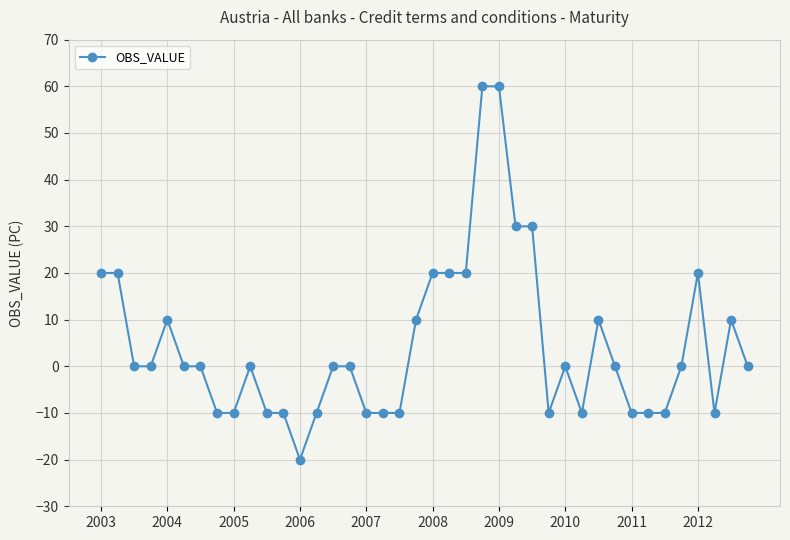

True or false: there are more than 1 points higher than both neighbors.

True